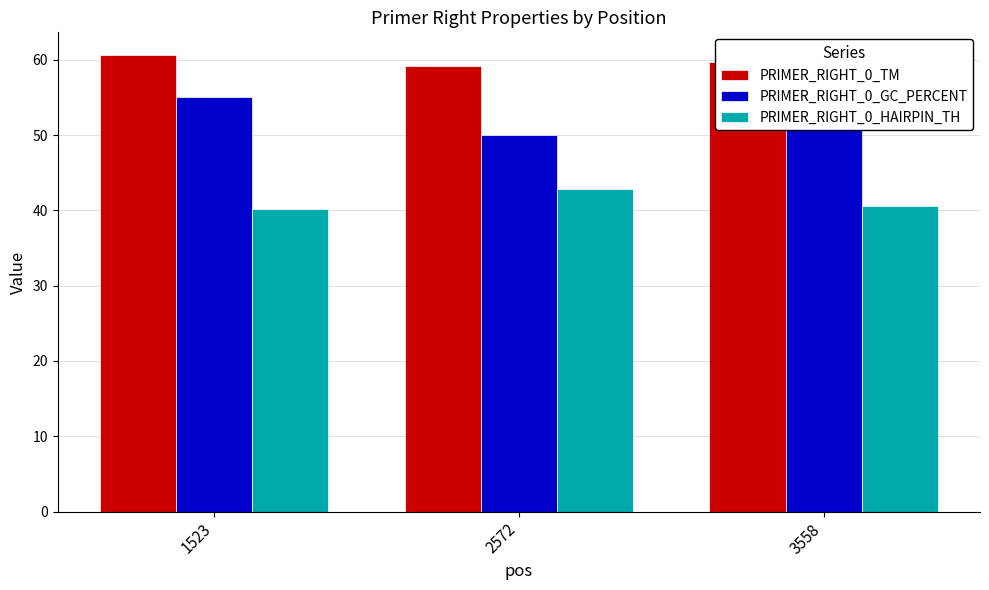

At how many categories does at least one series exceed 56?

3